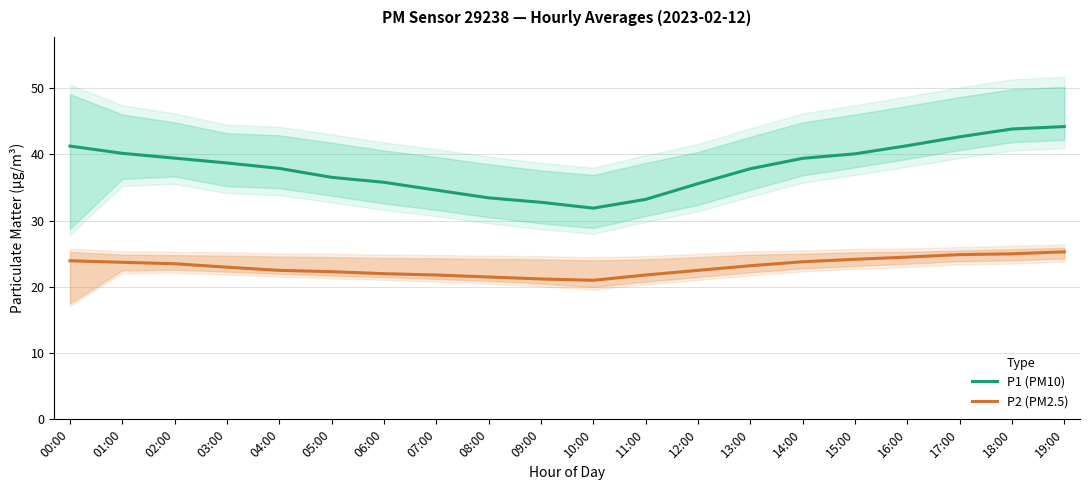

List the series in order of their peak value, lowest first.

P2 (PM2.5), P1 (PM10)